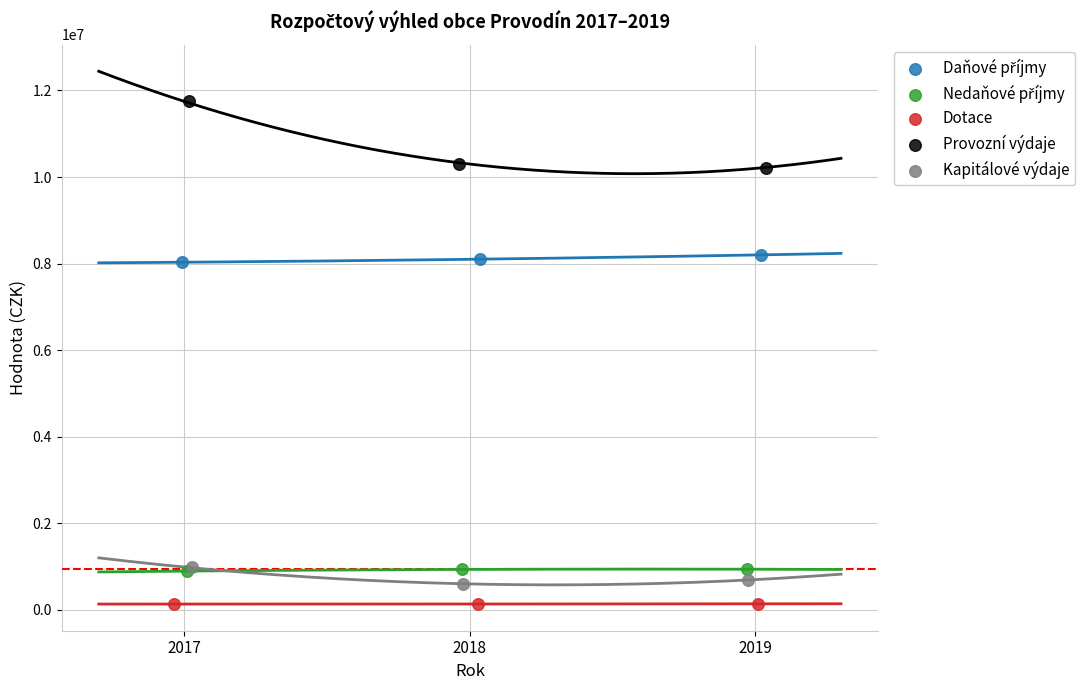

Which series has the widest spread of Y values?

Provozní výdaje